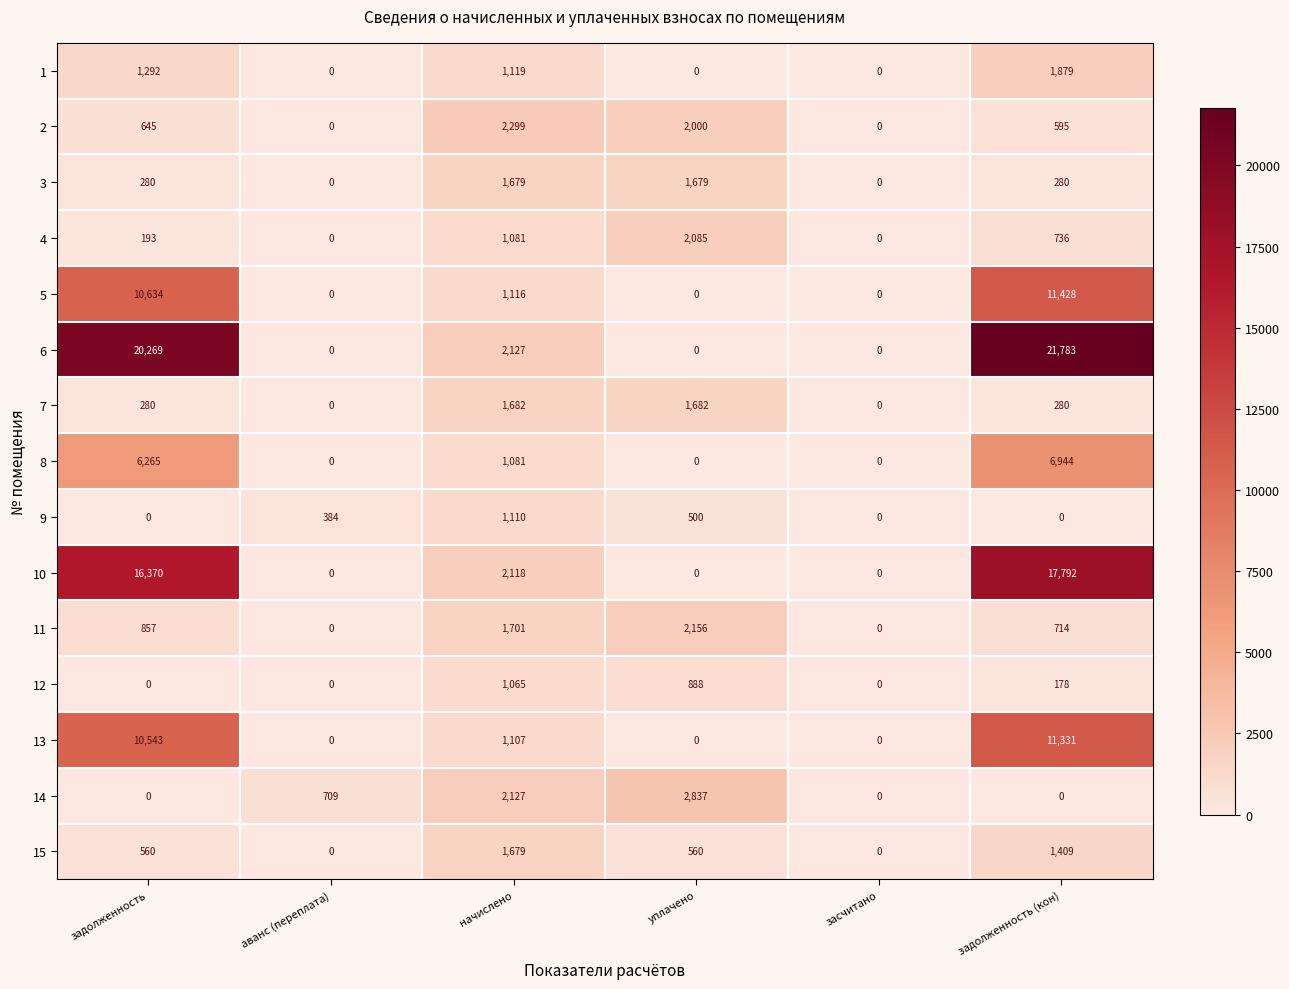

What is the maximum value shown in the chart?

21783